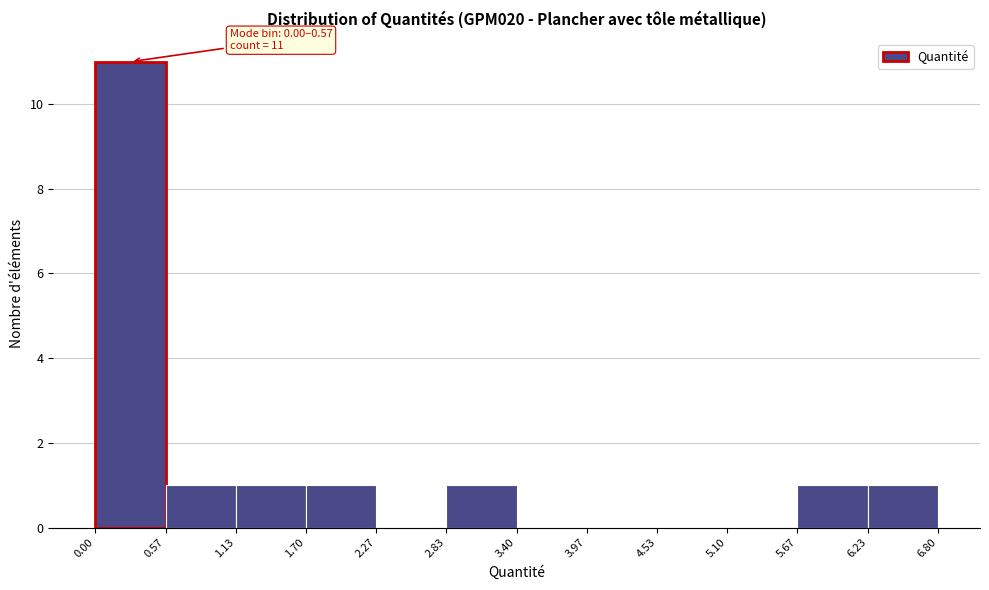

Over which range of the x-axis is the bar tallest?

0.00 to 0.57